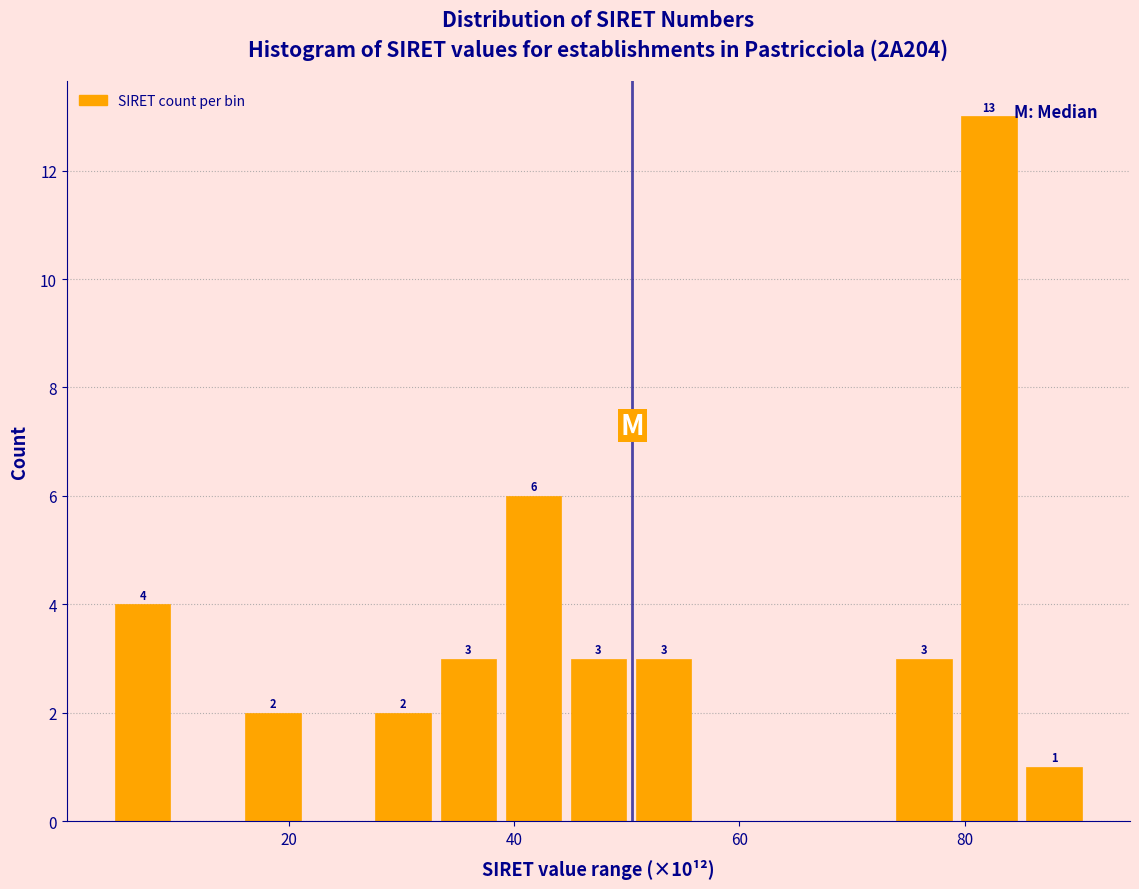

Read against the x-axis, roughly where is the centre of the tallest bar?

82